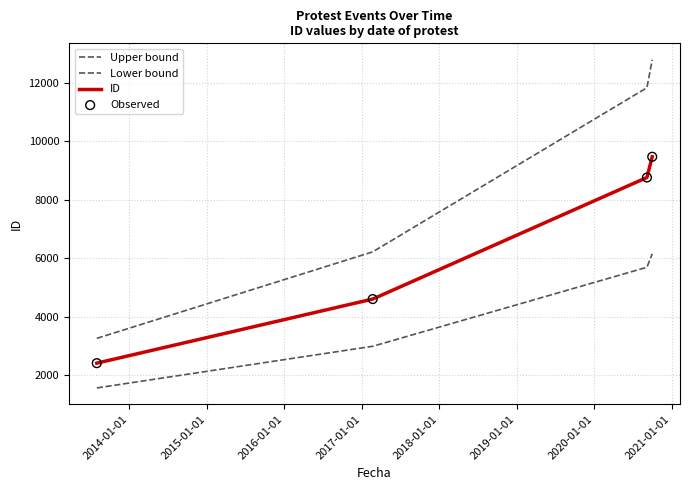

Does the chart have visible grid lines?

Yes